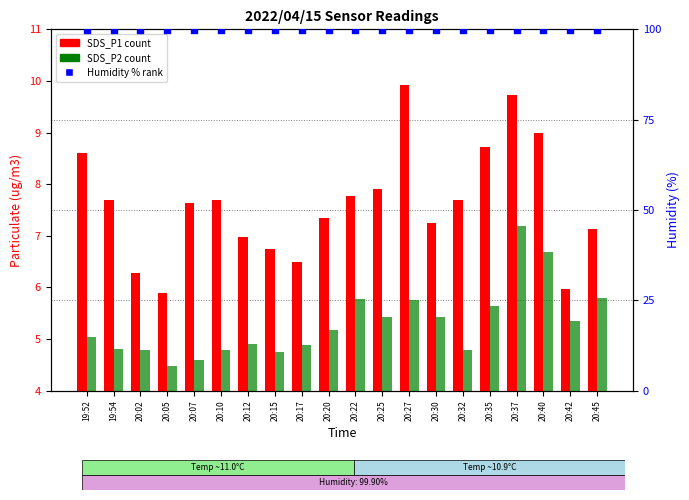

Which series has the largest total across all categories?

Humidity